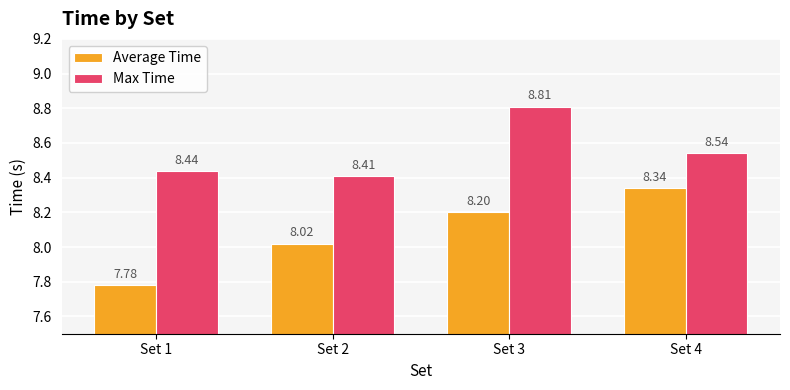

Which category has the lowest value in the Max Time series?

Set 2